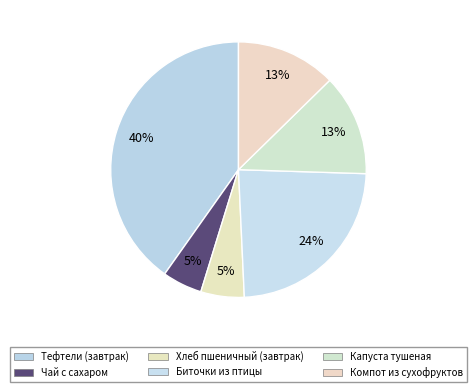

To the nearest percent, what is the difference between the Чай с сахаром and Биточки из птицы slice percentages?

19%